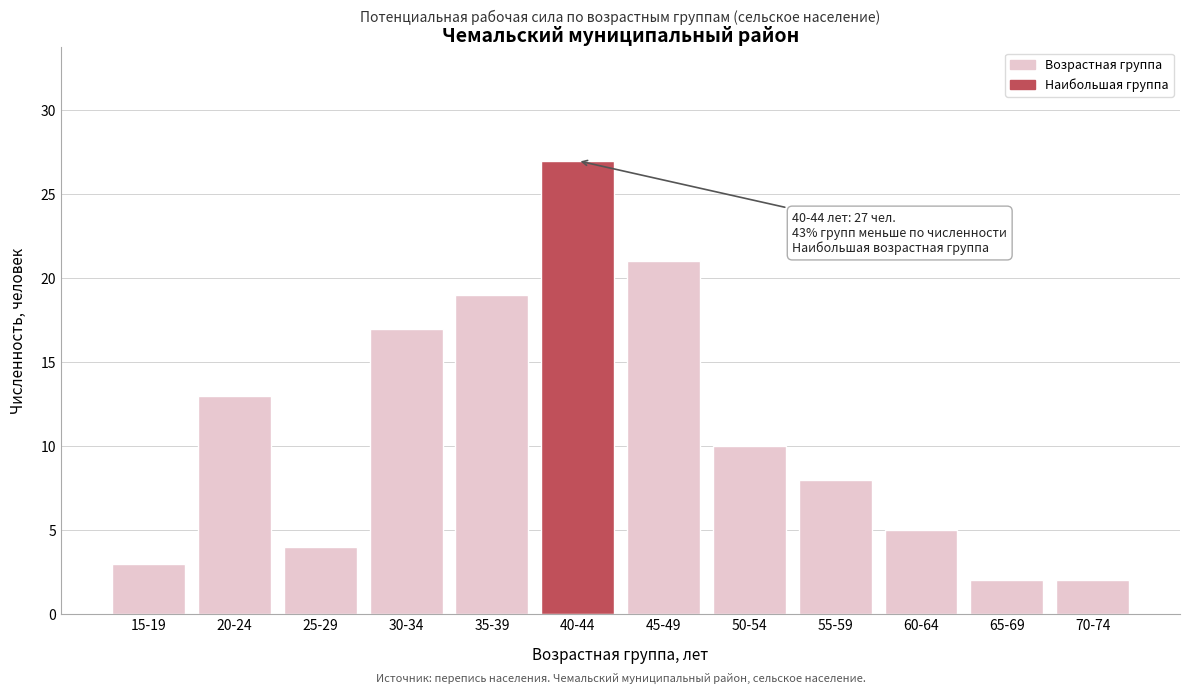

Reading left to right, what are all the values shown in this chart?

3	13	4	17	19	27	21	10	8	5	2	2